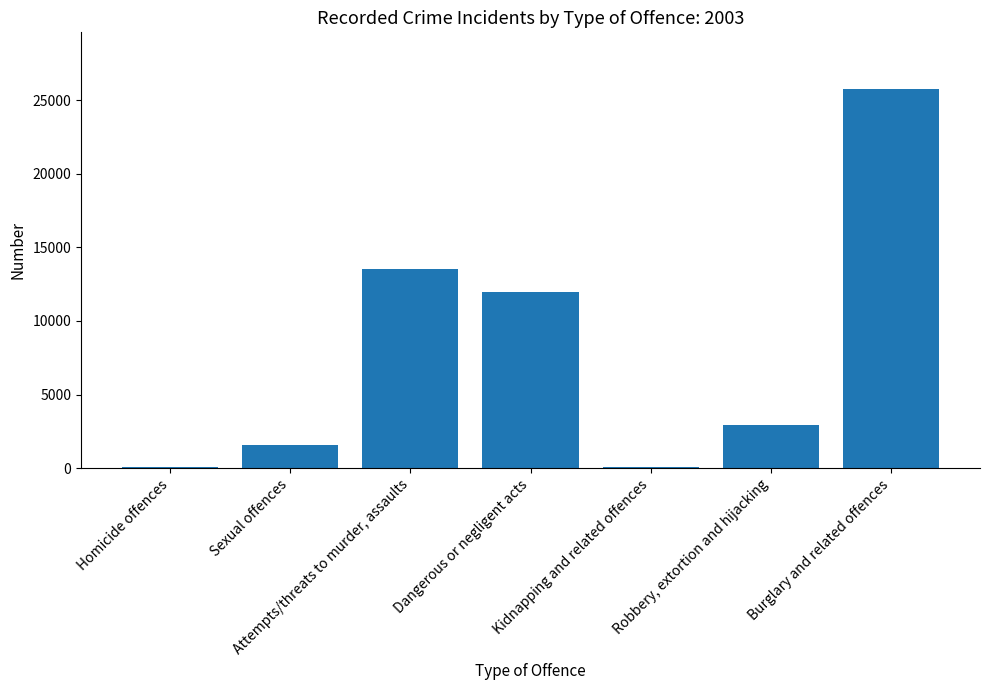

What is the difference between the values at Dangerous or negligent acts and Burglary and related offences?

13793